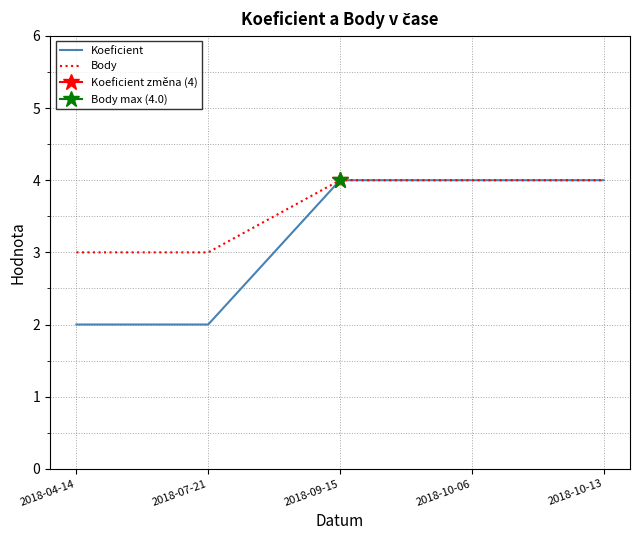

Between 2018-04-14 and 2018-07-21, which series saw the biggest shift?

Koeficient